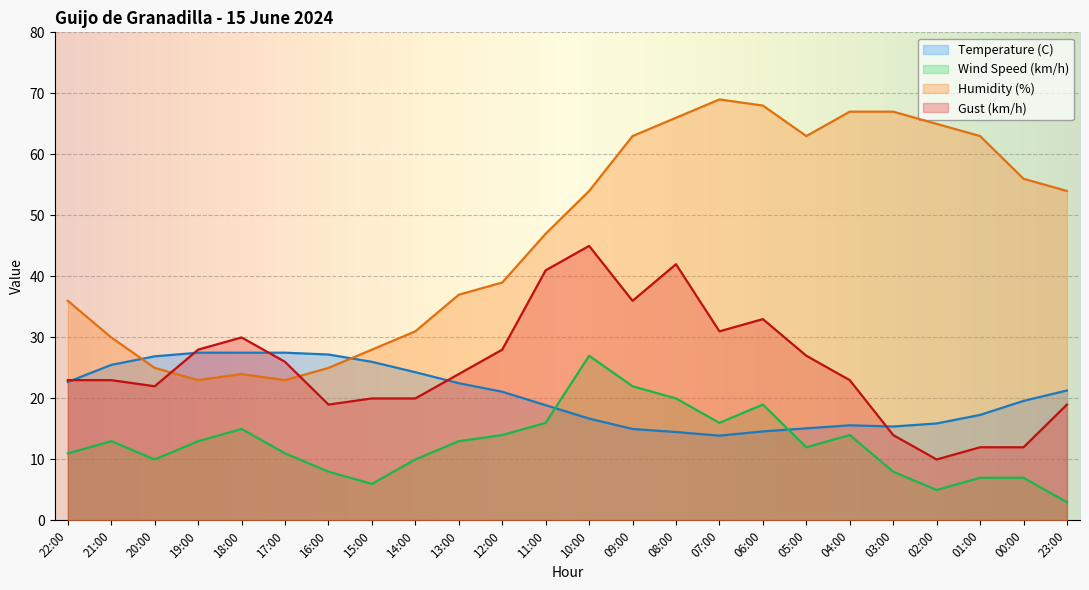

How many categories are shown in the chart?

24